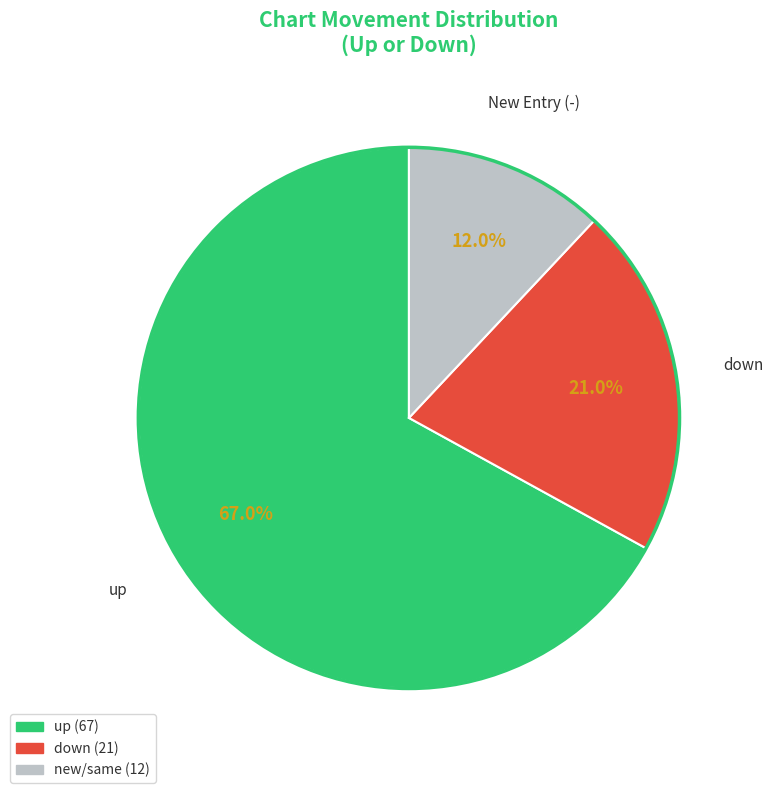

Count the number of slices in the pie.

3